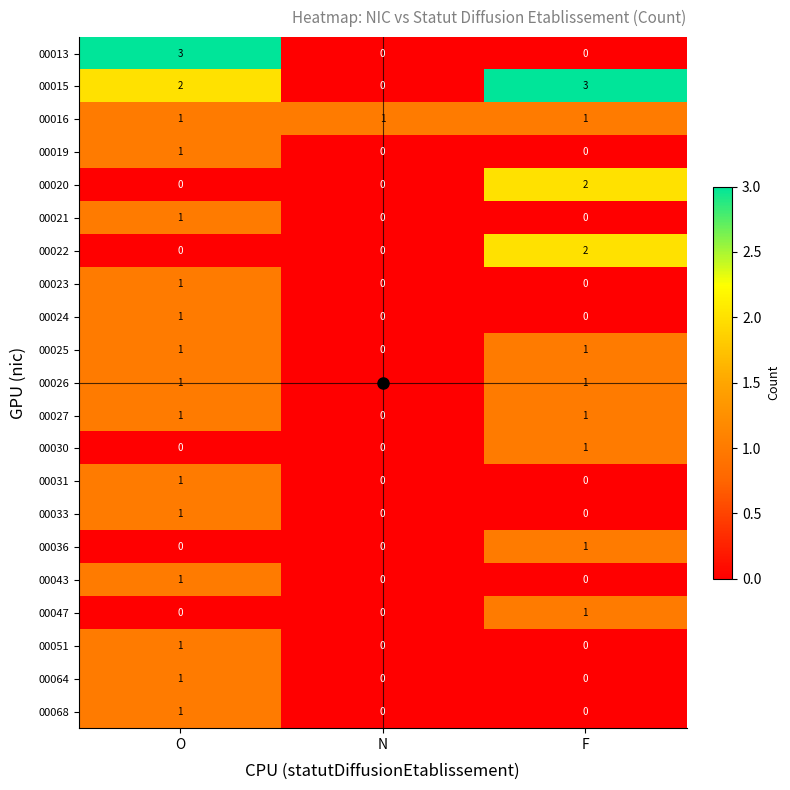

Which series changed the most between O and N?

00013